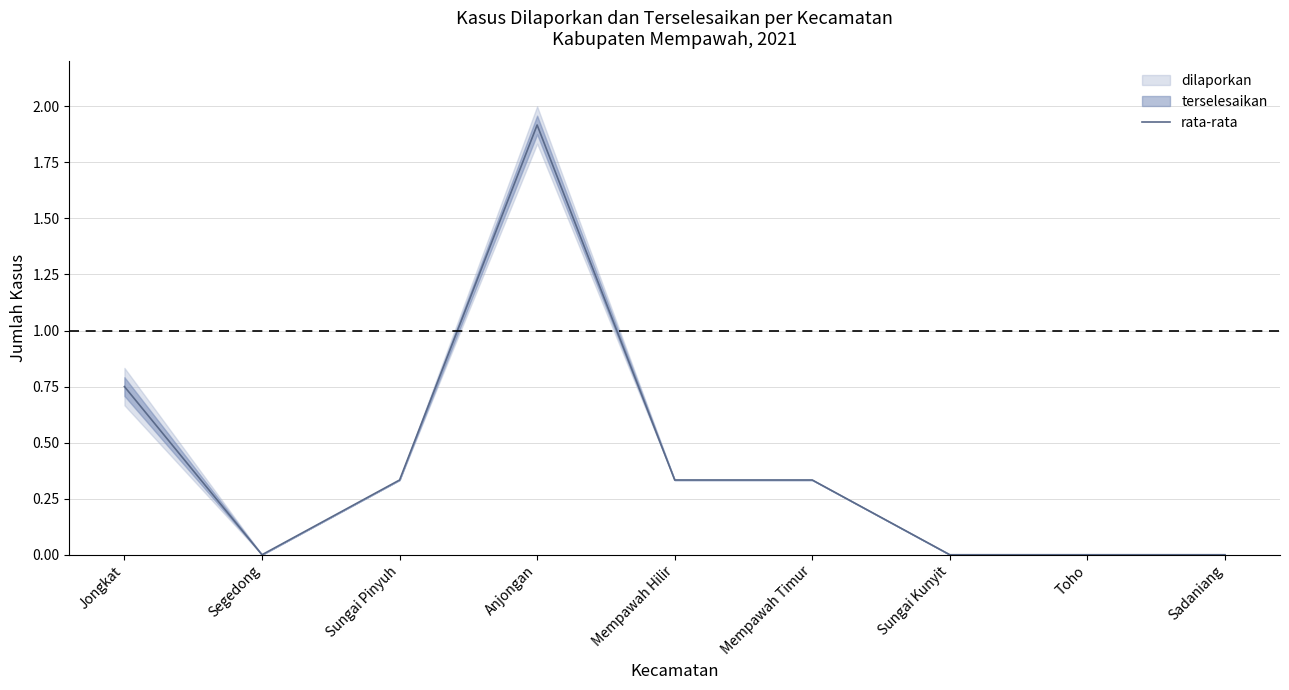

What is the change in value from Jongkat to Mempawah Timur?

-0.4